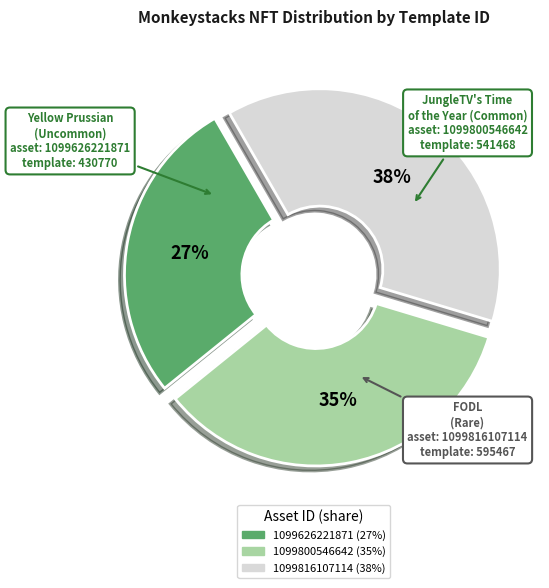

Combined, do 1099626221871 and 1099816107114 account for over 50%?

Yes